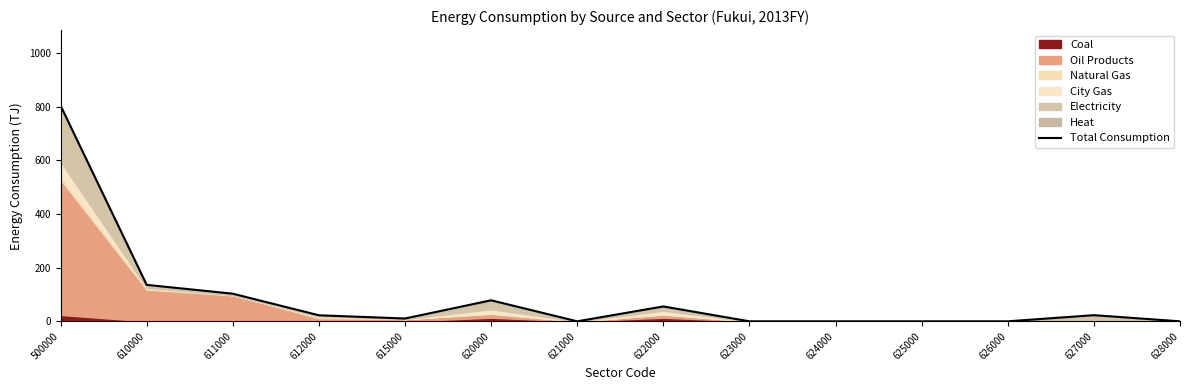

What value does the data have at 610000?

136.0